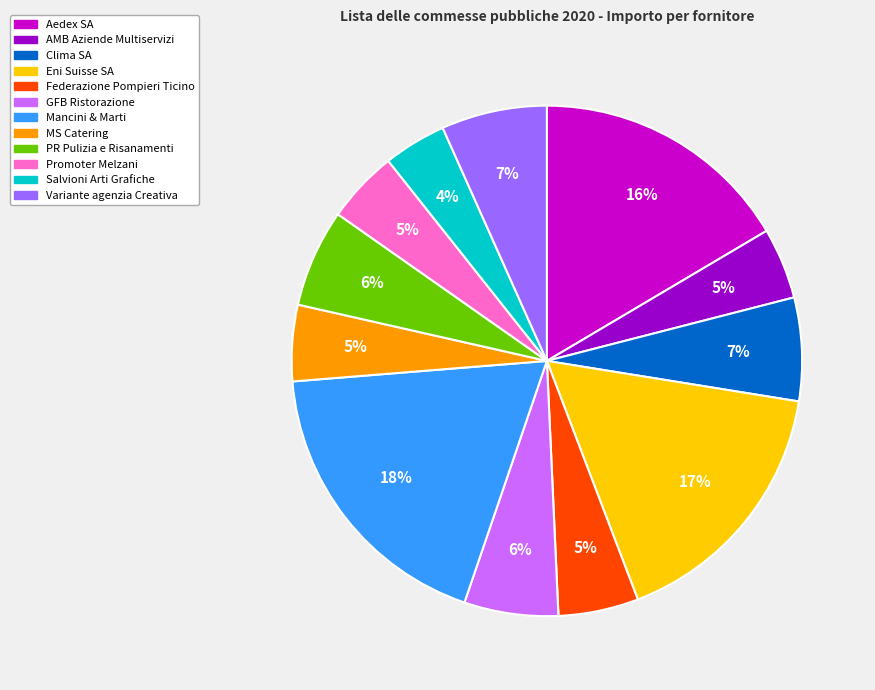

Is there any slice that represents more than half of the pie?

No